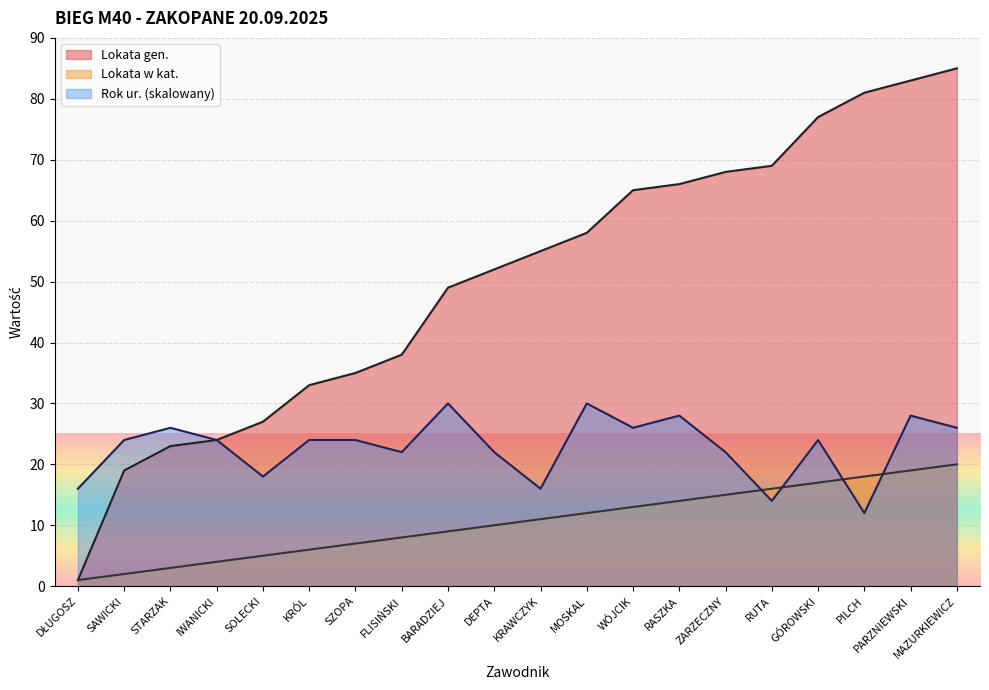

True or false: Lokata gen. has more than 1 points higher than both neighbors.

False